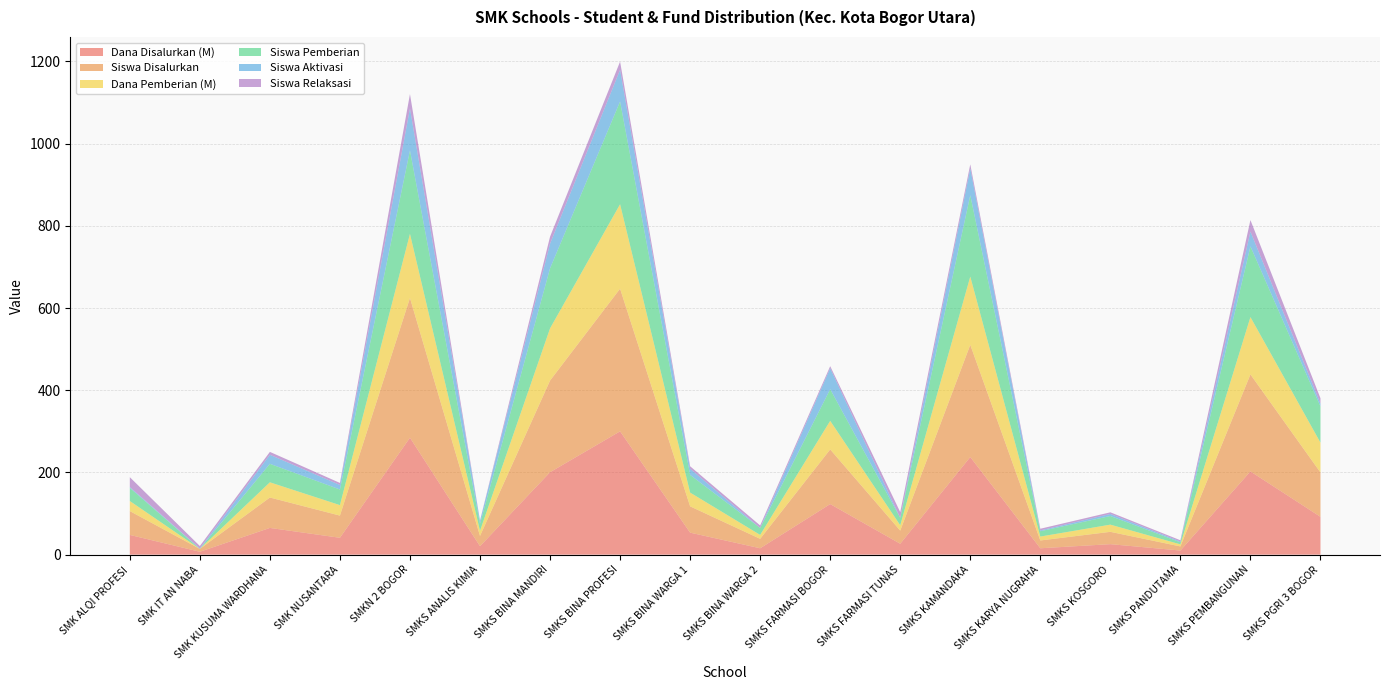

Reading right to left, extract all data points from this chart.

Dana Disalurkan (M): SMKS PGRI 3 BOGOR=92.0	SMKS PEMBANGUNAN=202.5	SMKS PANDUTAMA=10.0	SMKS KOSGORO=25.5	SMKS KARYA NUGRAHA=15.5	SMKS KAMANDAKA=237.5	SMKS FARMASI TUNAS=26.5	SMKS FARMASI BOGOR=123.0	SMKS BINA WARGA 2=15.5	SMKS BINA WARGA 1=53.5	SMKS BINA PROFESI=300.0	SMKS BINA MANDIRI=200.5	SMKS ANALIS KIMIA=20.5	SMKN 2 BOGOR=284.5	SMK NUSANTARA=41.0	SMK KUSUMA WARDHANA=65.0	SMK IT AN NABA=7.0	SMK ALQI PROFESI=48.0
Siswa Disalurkan: SMKS PGRI 3 BOGOR=108.0	SMKS PEMBANGUNAN=236.0	SMKS PANDUTAMA=10.0	SMKS KOSGORO=30.0	SMKS KARYA NUGRAHA=19.0	SMKS KAMANDAKA=273.0	SMKS FARMASI TUNAS=32.0	SMKS FARMASI BOGOR=133.0	SMKS BINA WARGA 2=23.0	SMKS BINA WARGA 1=64.0	SMKS BINA PROFESI=347.0	SMKS BINA MANDIRI=223.0	SMKS ANALIS KIMIA=25.0	SMKN 2 BOGOR=340.0	SMK NUSANTARA=54.0	SMK KUSUMA WARDHANA=74.0	SMK IT AN NABA=7.0	SMK ALQI PROFESI=58.0
Dana Pemberian (M): SMKS PGRI 3 BOGOR=72.5	SMKS PEMBANGUNAN=139.5	SMKS PANDUTAMA=5.0	SMKS KOSGORO=17.5	SMKS KARYA NUGRAHA=9.5	SMKS KAMANDAKA=166.0	SMKS FARMASI TUNAS=13.0	SMKS FARMASI BOGOR=69.5	SMKS BINA WARGA 2=9.5	SMKS BINA WARGA 1=33.5	SMKS BINA PROFESI=205.5	SMKS BINA MANDIRI=127.0	SMKS ANALIS KIMIA=12.5	SMKN 2 BOGOR=156.0	SMK NUSANTARA=25.5	SMK KUSUMA WARDHANA=37.0	SMK IT AN NABA=0.0	SMK ALQI PROFESI=24.5
Siswa Pemberian: SMKS PGRI 3 BOGOR=88.0	SMKS PEMBANGUNAN=172.0	SMKS PANDUTAMA=5.0	SMKS KOSGORO=21.0	SMKS KARYA NUGRAHA=13.0	SMKS KAMANDAKA=198.0	SMKS FARMASI TUNAS=18.0	SMKS FARMASI BOGOR=77.0	SMKS BINA WARGA 2=17.0	SMKS BINA WARGA 1=43.0	SMKS BINA PROFESI=250.0	SMKS BINA MANDIRI=146.0	SMKS ANALIS KIMIA=17.0	SMKN 2 BOGOR=203.0	SMK NUSANTARA=38.0	SMK KUSUMA WARDHANA=45.0	SMK IT AN NABA=0.0	SMK ALQI PROFESI=32.0
Siswa Aktivasi: SMKS PGRI 3 BOGOR=7.0	SMKS PEMBANGUNAN=36.0	SMKS PANDUTAMA=2.0	SMKS KOSGORO=5.0	SMKS KARYA NUGRAHA=2.0	SMKS KAMANDAKA=65.0	SMKS FARMASI TUNAS=0.0	SMKS FARMASI BOGOR=51.0	SMKS BINA WARGA 2=0.0	SMKS BINA WARGA 1=15.0	SMKS BINA PROFESI=77.0	SMKS BINA MANDIRI=60.0	SMKS ANALIS KIMIA=7.0	SMKN 2 BOGOR=102.0	SMK NUSANTARA=11.0	SMK KUSUMA WARDHANA=22.0	SMK IT AN NABA=1.0	SMK ALQI PROFESI=2.0
Siswa Relaksasi: SMKS PGRI 3 BOGOR=13.0	SMKS PEMBANGUNAN=28.0	SMKS PANDUTAMA=3.0	SMKS KOSGORO=4.0	SMKS KARYA NUGRAHA=4.0	SMKS KAMANDAKA=10.0	SMKS FARMASI TUNAS=14.0	SMKS FARMASI BOGOR=5.0	SMKS BINA WARGA 2=6.0	SMKS BINA WARGA 1=6.0	SMKS BINA PROFESI=20.0	SMKS BINA MANDIRI=17.0	SMKS ANALIS KIMIA=1.0	SMKN 2 BOGOR=35.0	SMK NUSANTARA=5.0	SMK KUSUMA WARDHANA=7.0	SMK IT AN NABA=6.0	SMK ALQI PROFESI=24.0